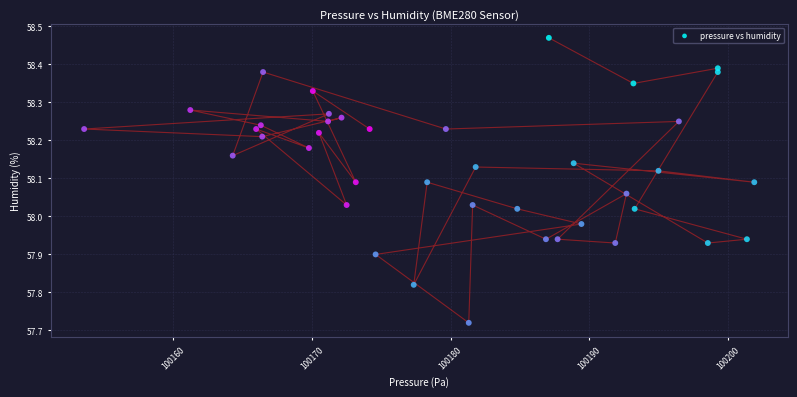

What is the range of X values (max minus min)?

48.4